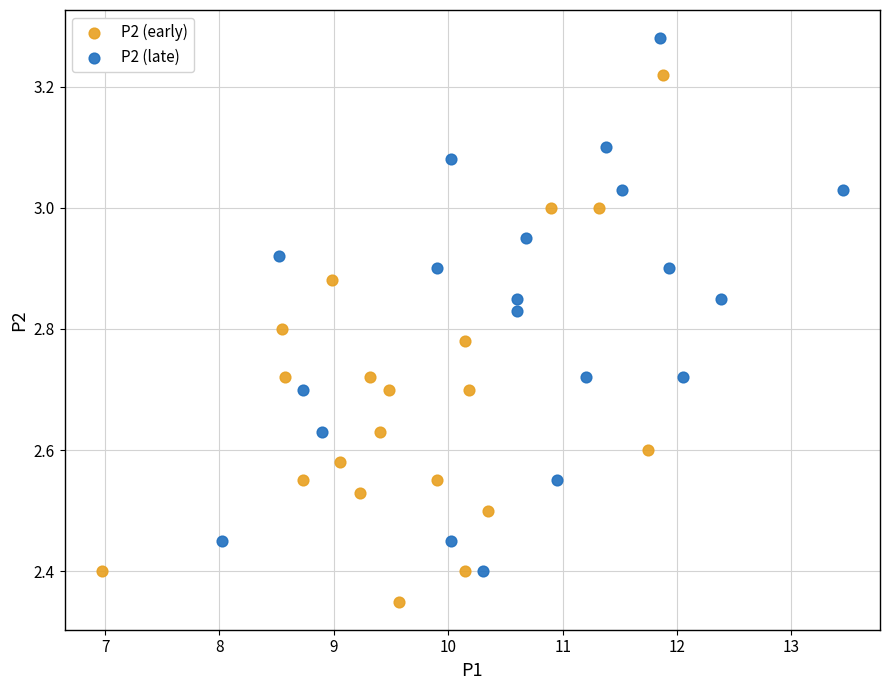

Which series contains the lowest Y value?

P2 (early)